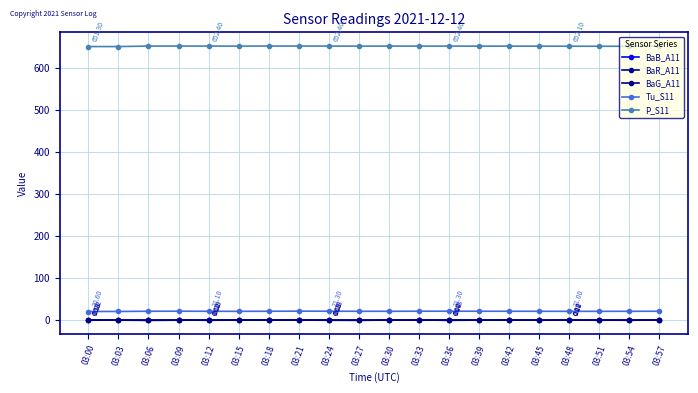

What is the spread (max minus min) of values at 03:39?

652.2